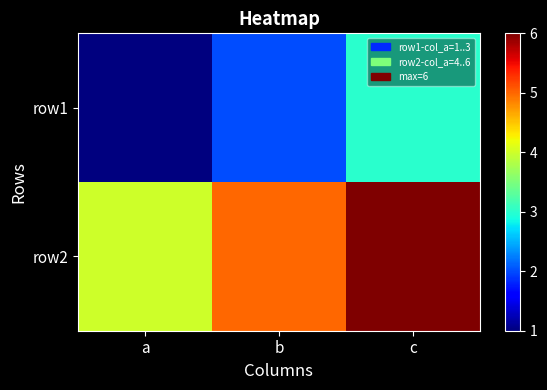

Is it true that row1 equals 2 at b?

True